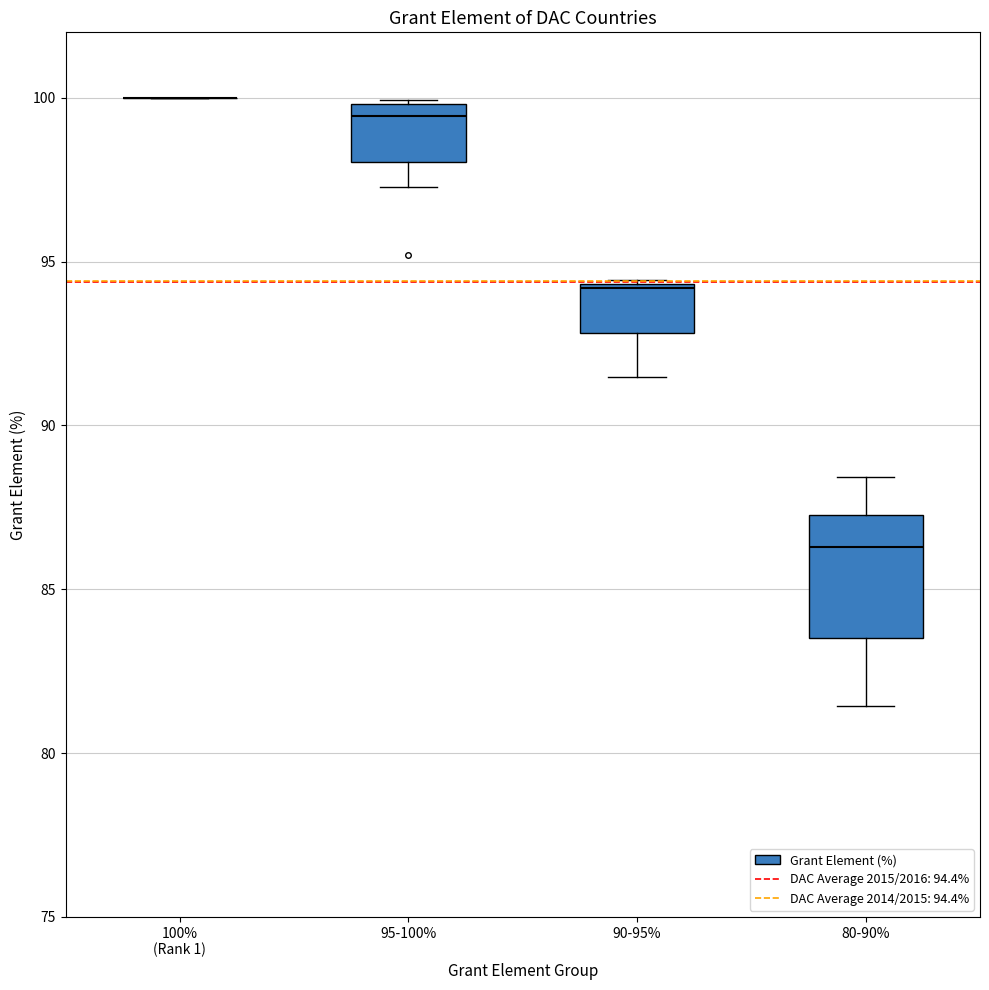

Where is the lower edge of the box for 90-95% on the y-axis? The values are not printed on the chart, so give them approximately, as read against the axis.

93.0